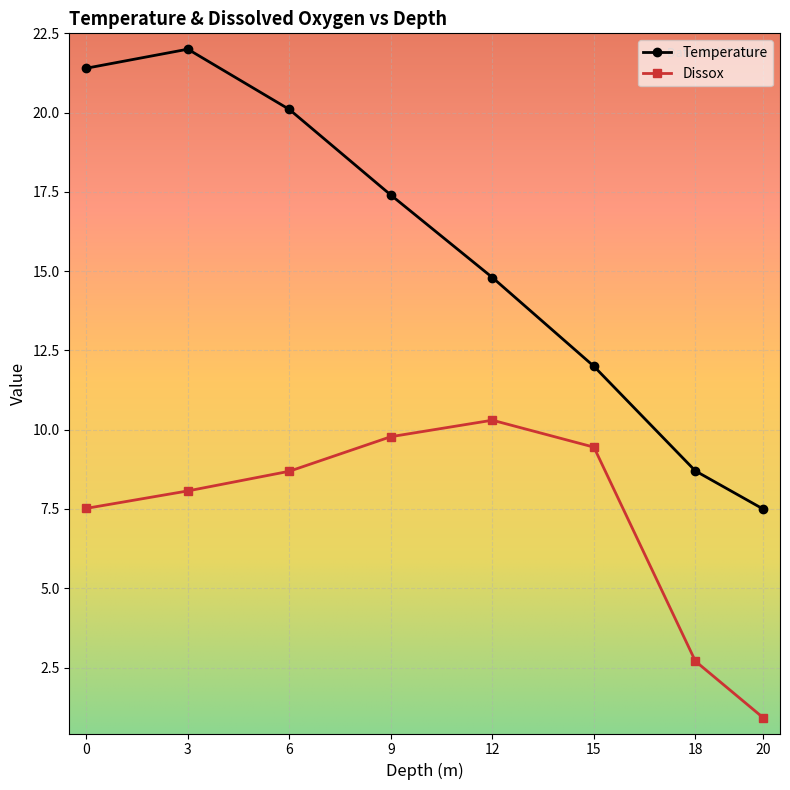

The value of Temperature at 6 is 28.4. True or false?

False